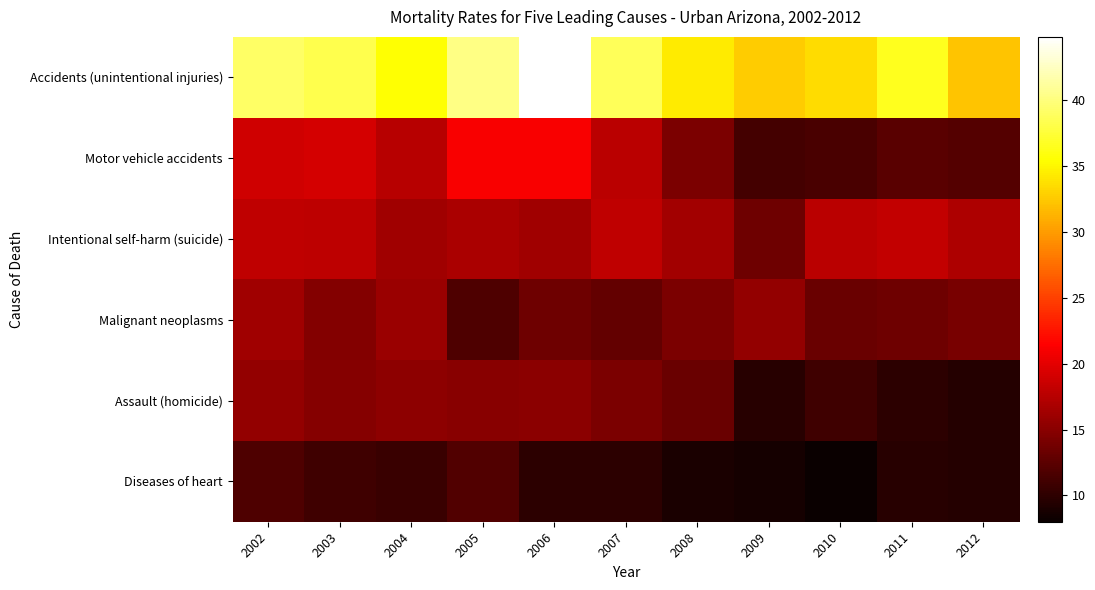

What is the total value across all series at 2008?

101.3